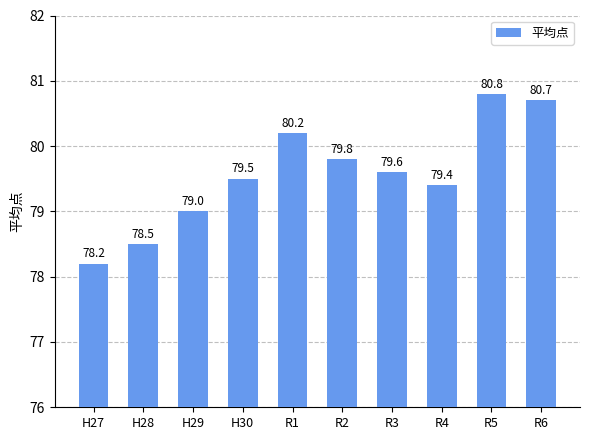

Where is the data nearest to the value 79?

H29